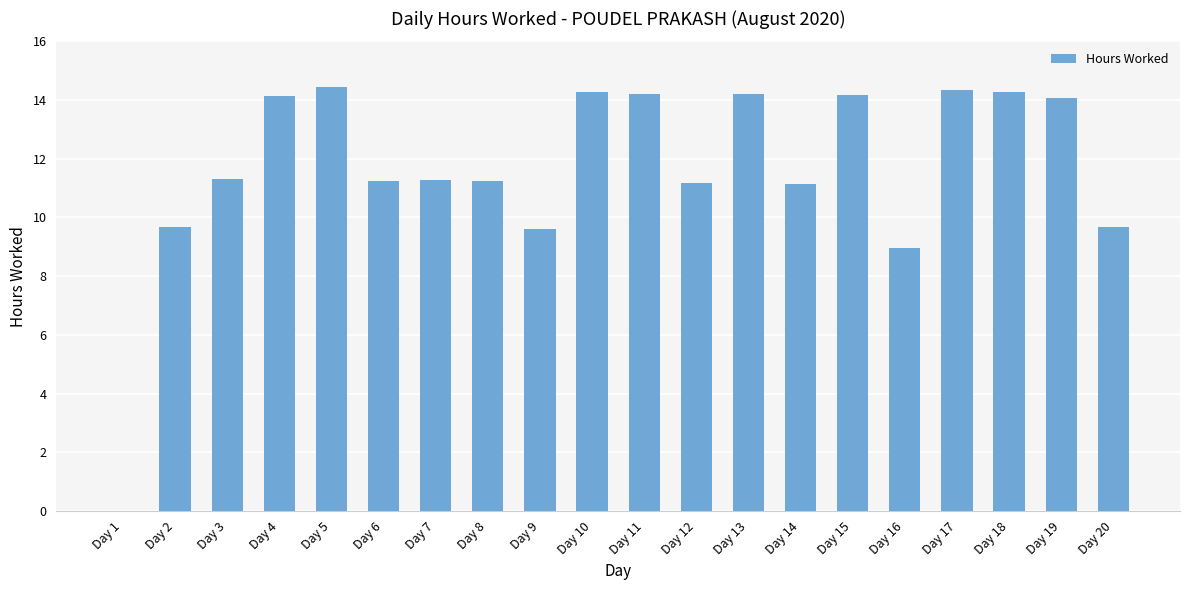

How many values are above zero?

19